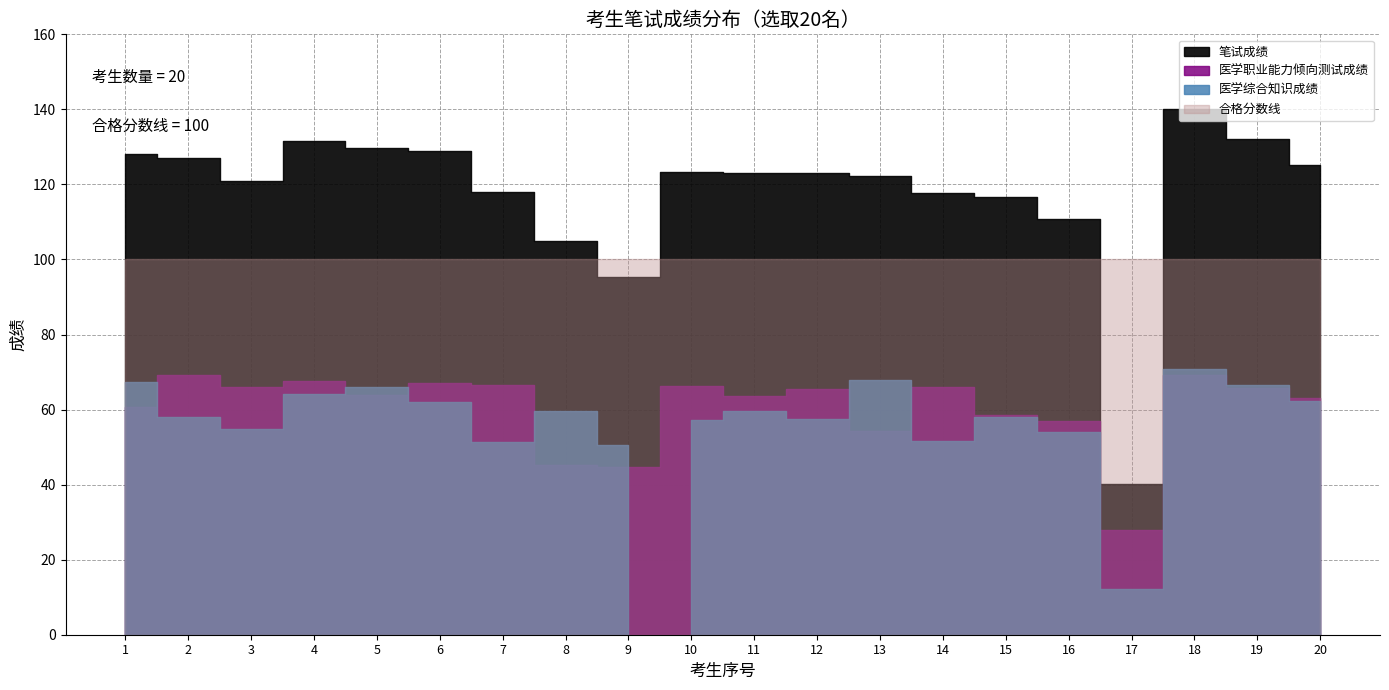

What are all the series names shown in the legend?

笔试成绩, 医学职业能力倾向测试成绩, 医学综合知识成绩, 合格分数线